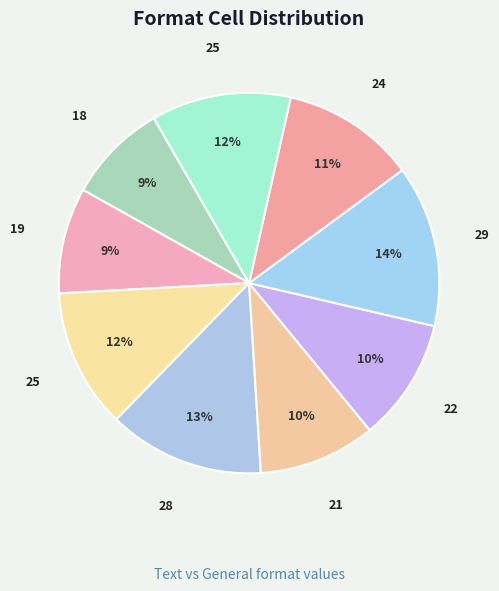

To the nearest percent, what is the difference between the largest and smallest slice percentages?

5%